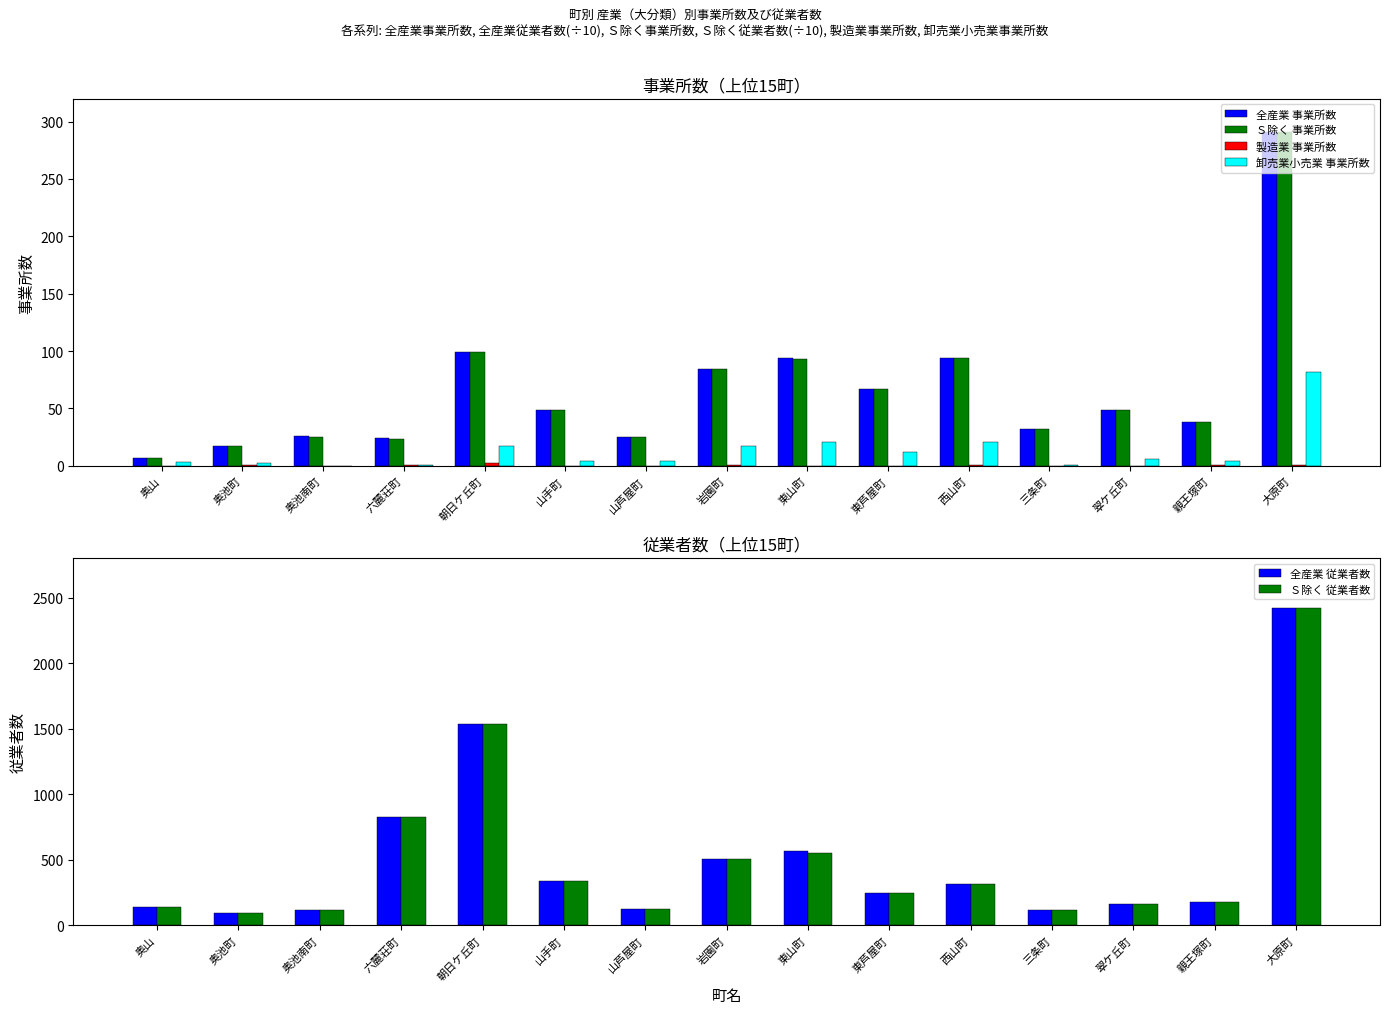

The value of 卸売業小売業 事業所数 at 東芦屋町 is 21. True or false?

False